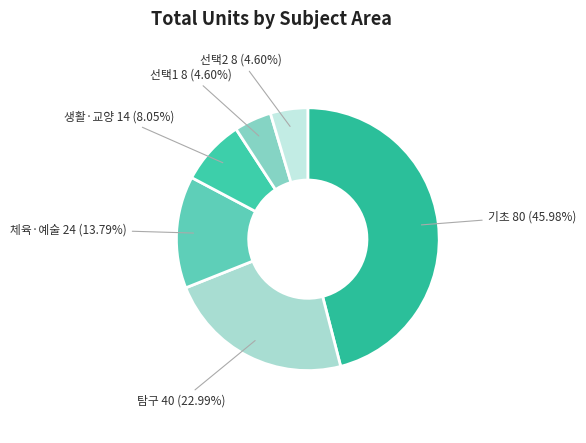

Does any single category account for the majority?

No